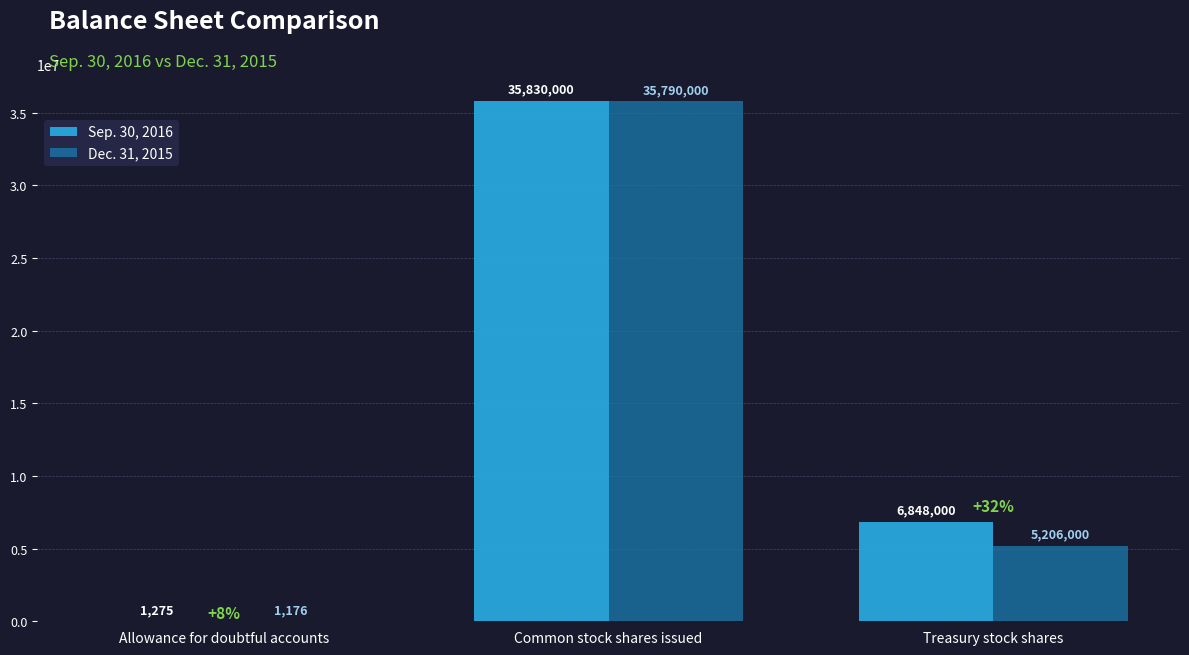

True or false: Sep. 30, 2016 has a value of 6848000 at Treasury stock shares.

True